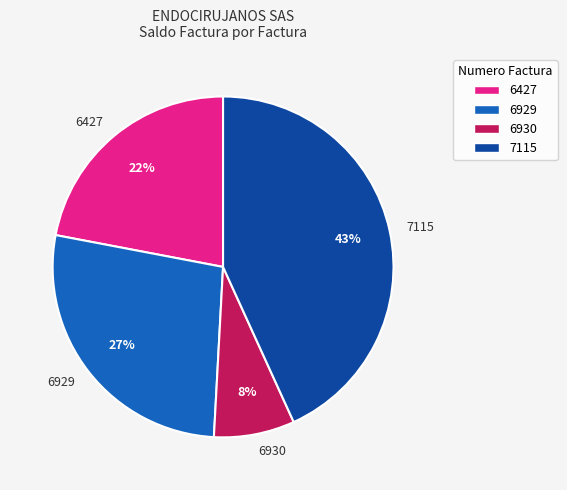

The 6930 slice represents 1% of the pie. True or false?

False